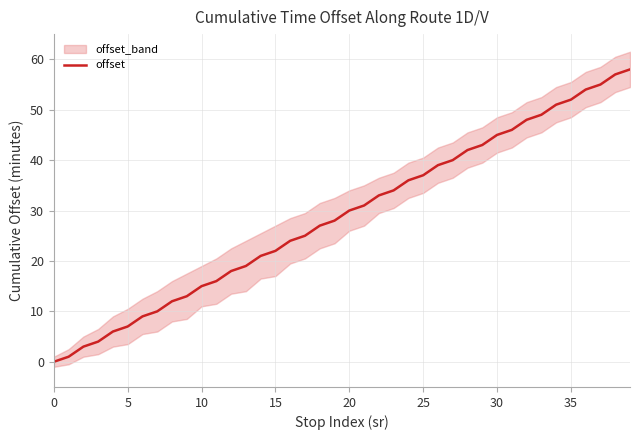

True or false: offset has a value of 30 at 15.

False